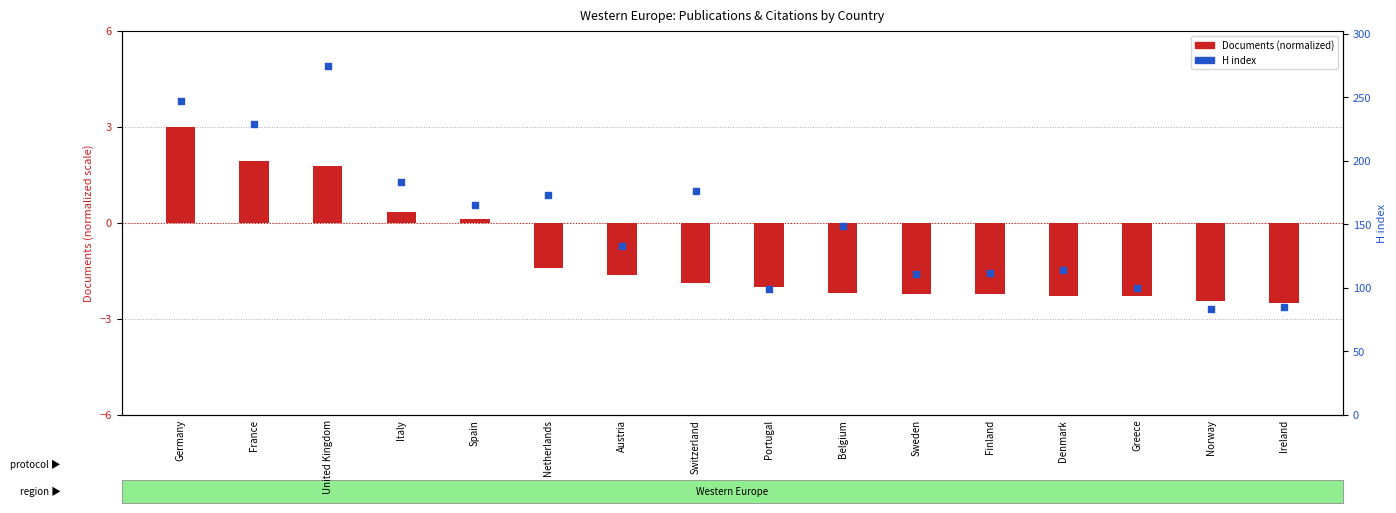

Which series contains the highest Y value?

H index